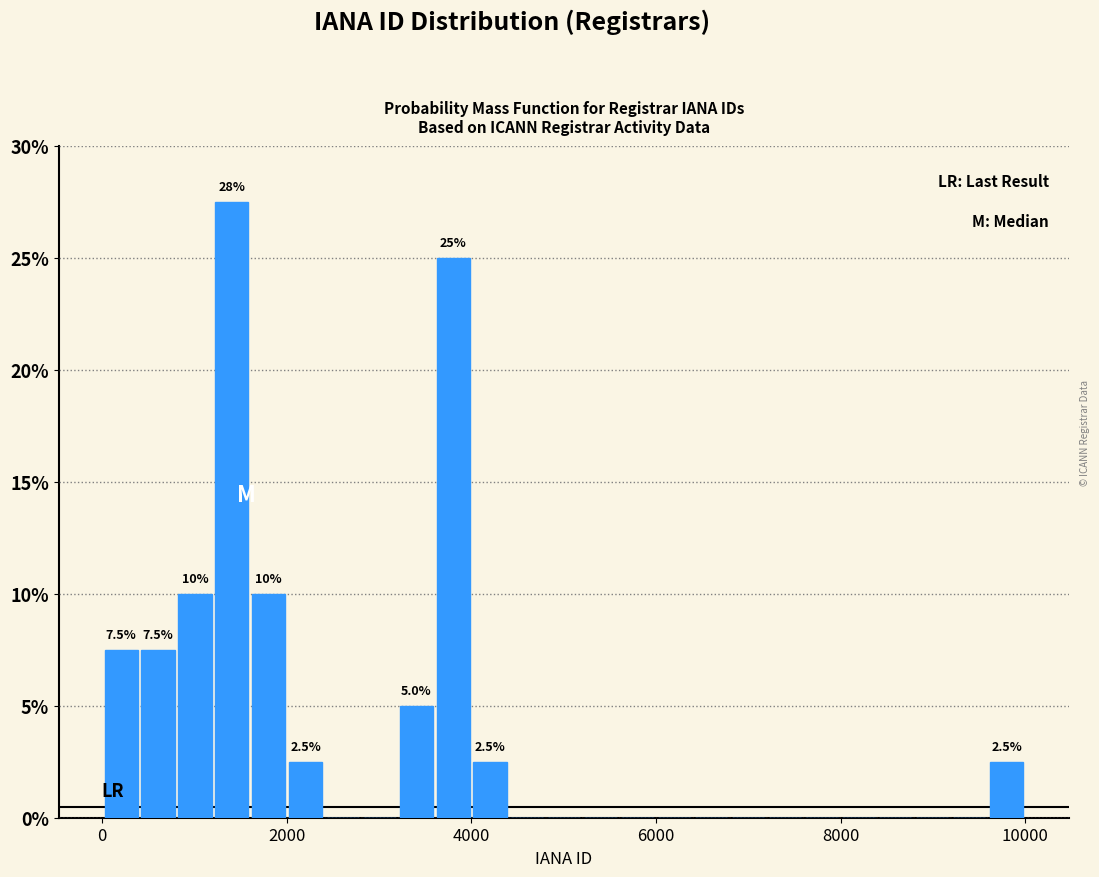

Around what value on the x-axis is the tallest bar? Give the approximate position of its centre, as read against the axis.

1400